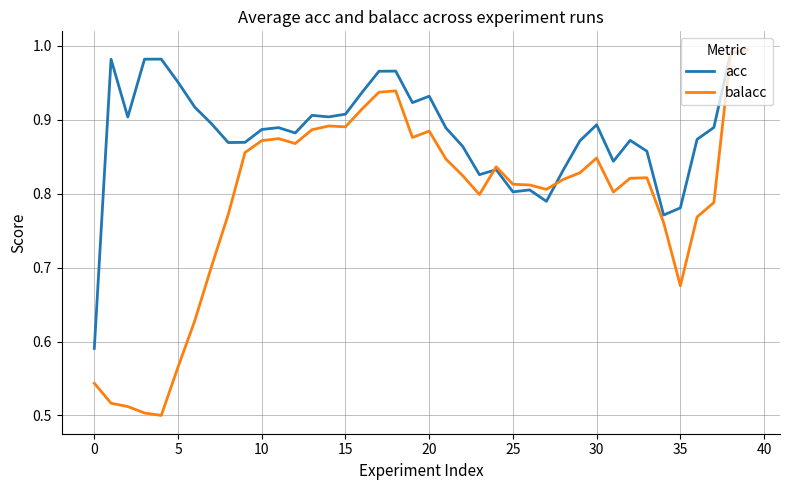

Rank the series by their average value, from lowest to highest.

balacc, acc